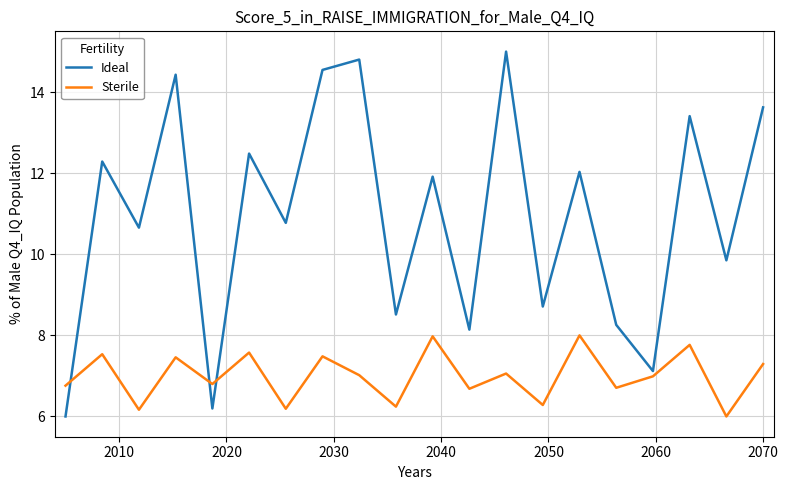

What is the lowest value of the Sterile series?

6.0